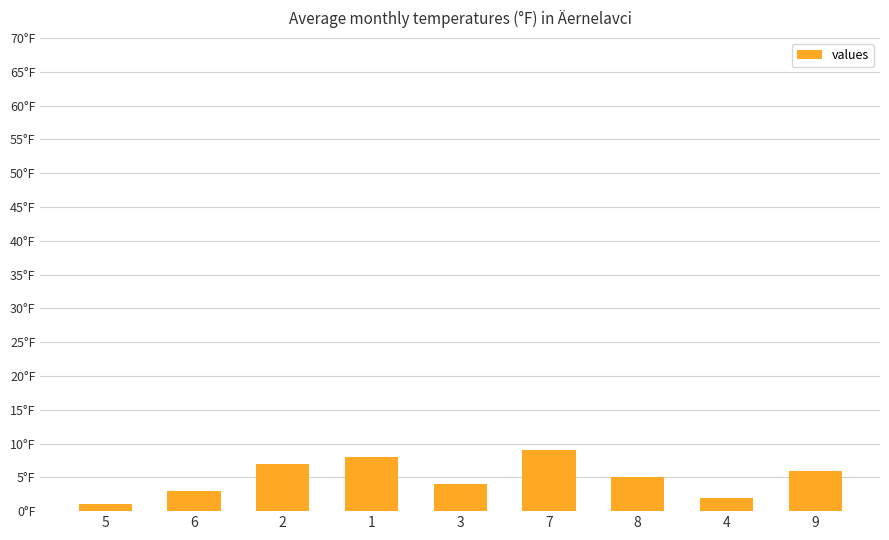

Rank the categories by value from lowest to highest.

5, 4, 6, 3, 8, 9, 2, 1, 7